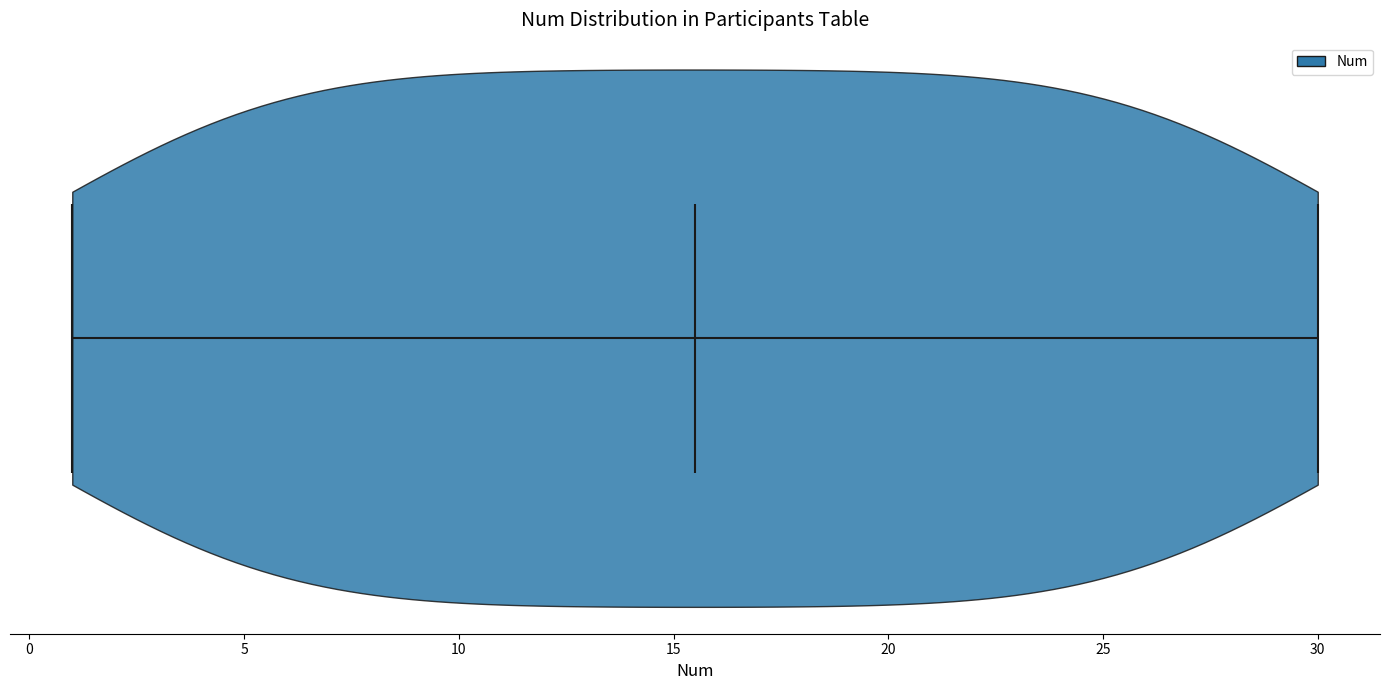

Read this violin plot against the x-axis: where its median line is, and the lowest and highest points the violin reaches. The values are not printed on the chart, so give them approximately, as read against the axis.

median line 15.5, lowest point 1.0, highest point 30.0